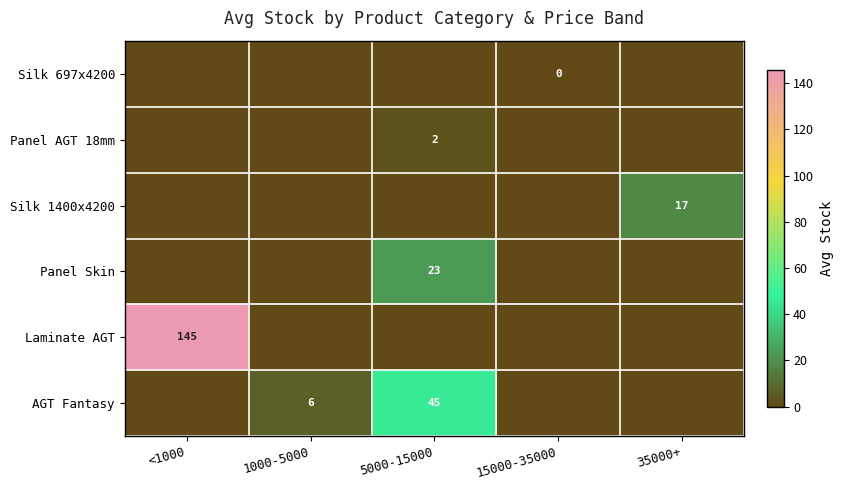

True or false: Silk 1400x4200 has a value of 30 at 35000+.

False